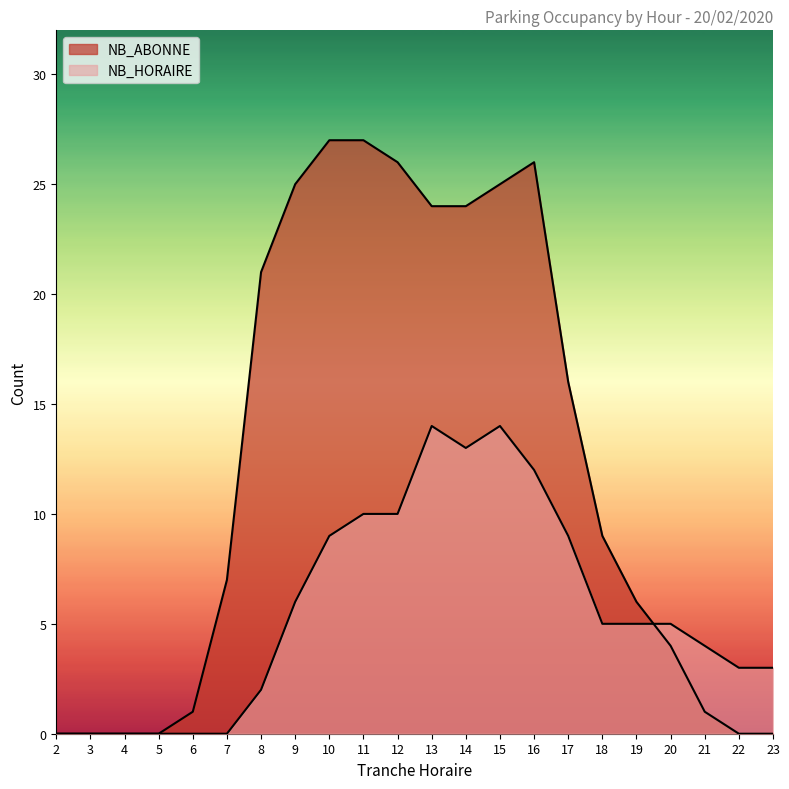

At which label is NB_HORAIRE closest to 7?

9